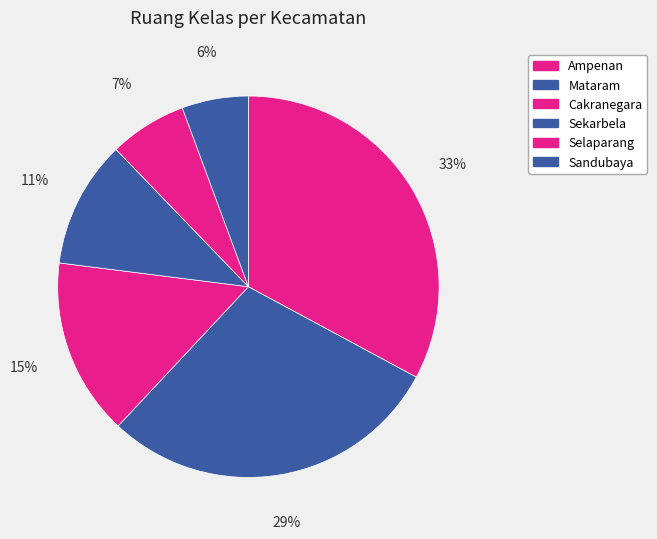

Is there any slice that represents more than half of the pie?

No